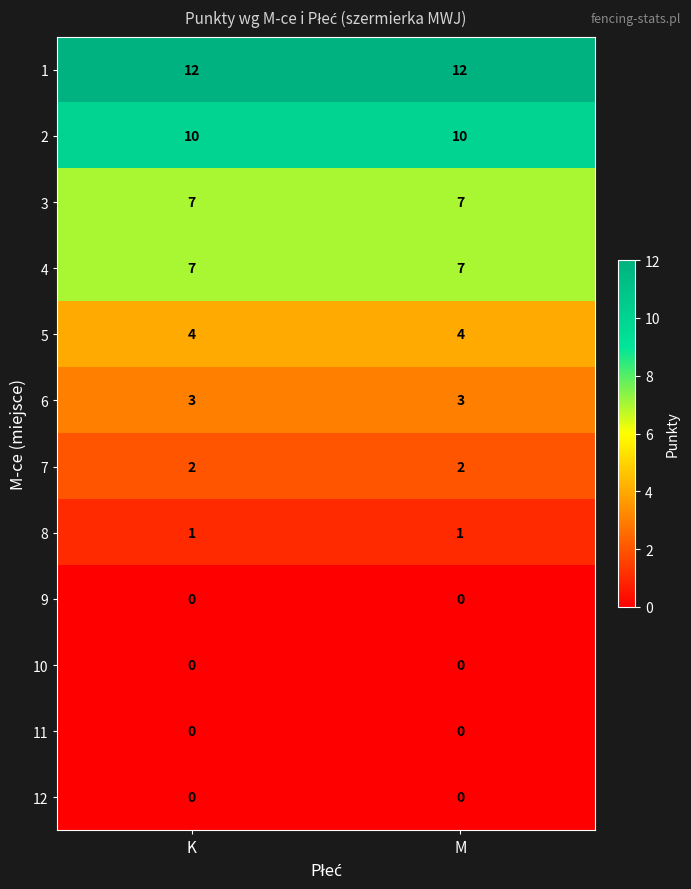

Is it true that 2 equals 17 at M?

False